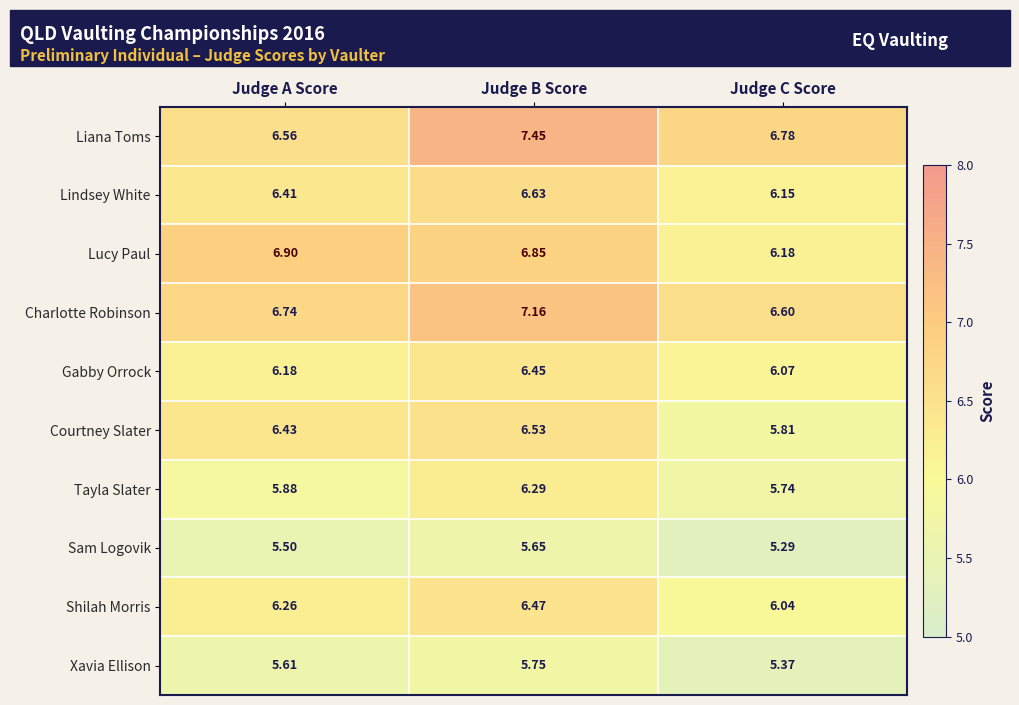

Where is Tayla Slater nearest to the value 6?

Judge A Score